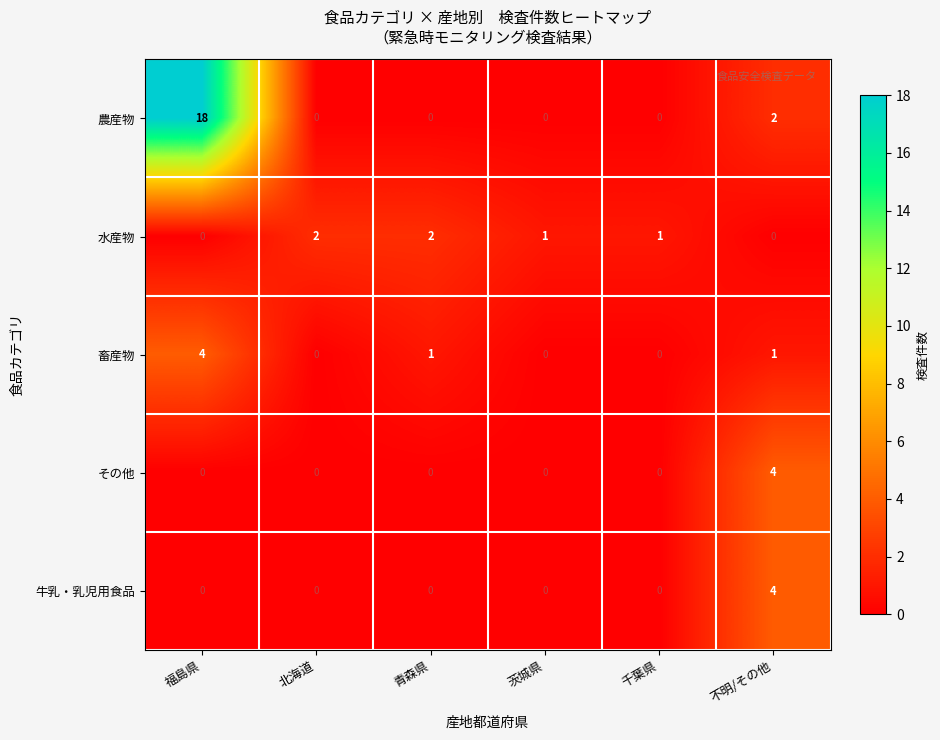

What is the maximum value shown in the chart?

18